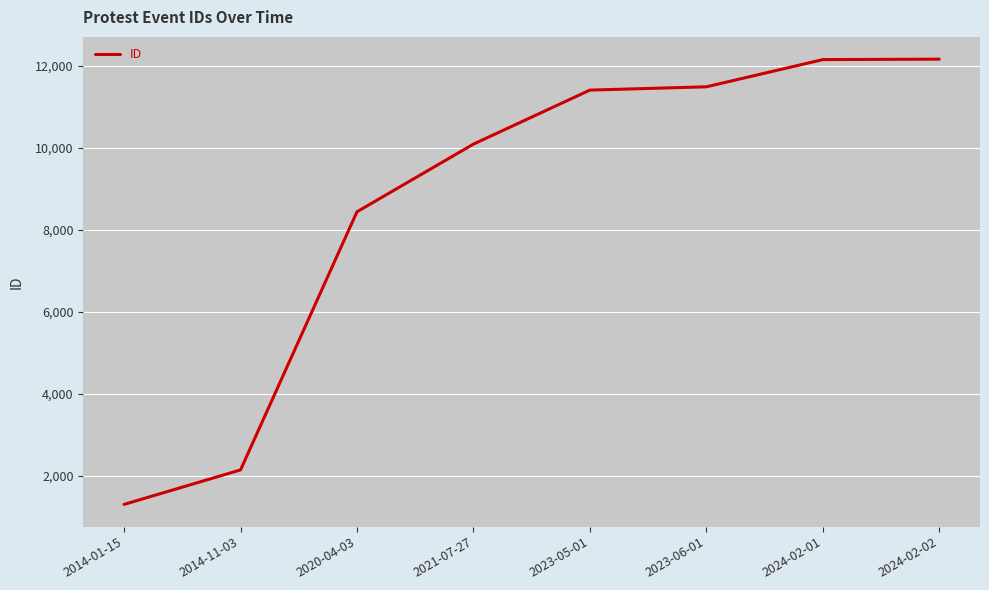

What is the ratio of the value at 2023-06-01 to the value at 2021-07-27?

1.1